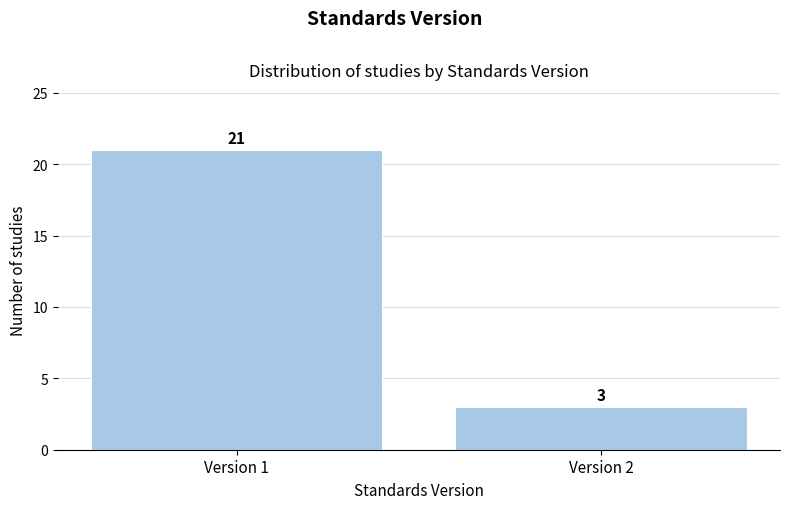

Reading right to left, list all the values displayed in this chart.

3	21